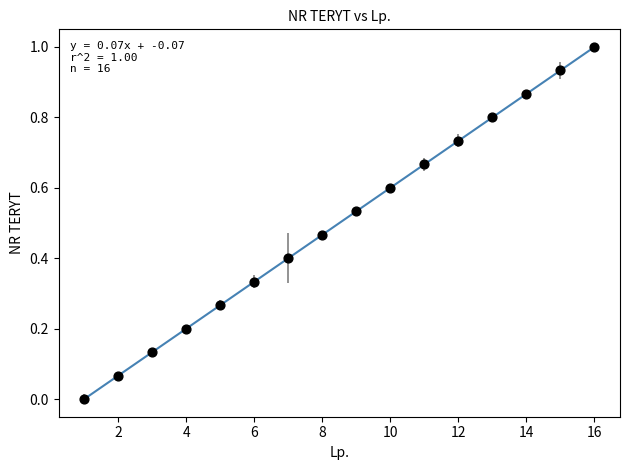

What is the range of X values (max minus min)?

15.0